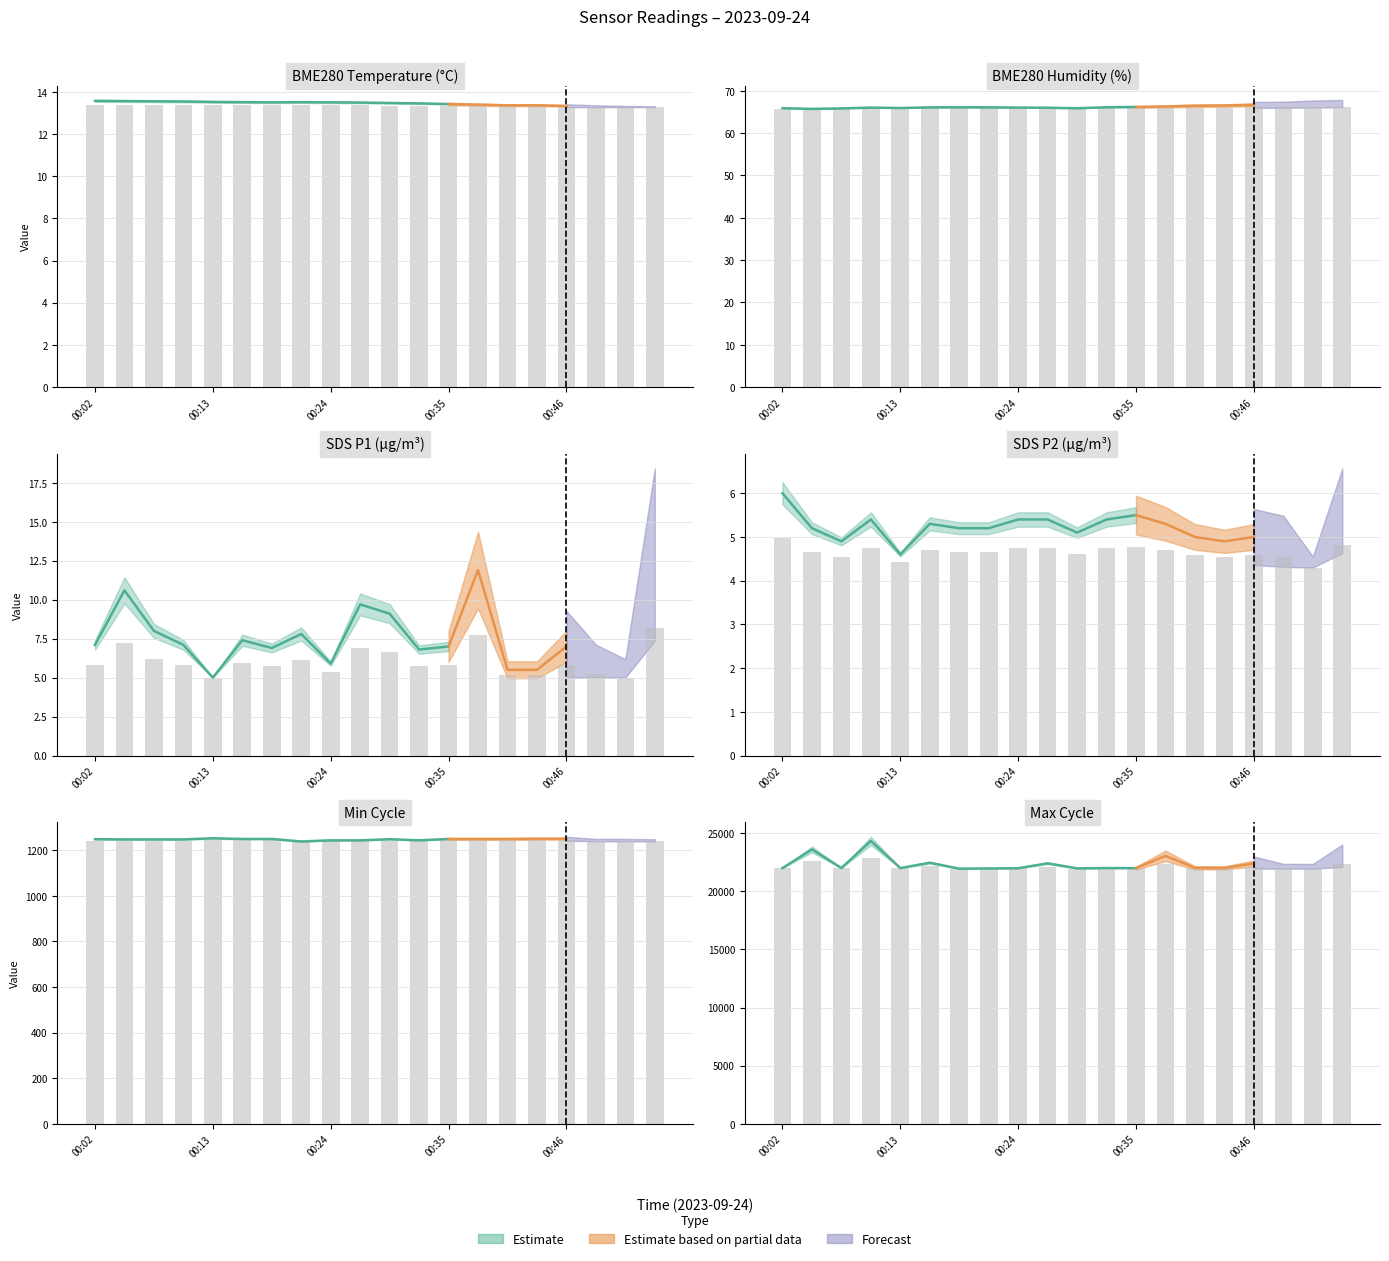

What is the average value of the Min_cycle series?

1241.4